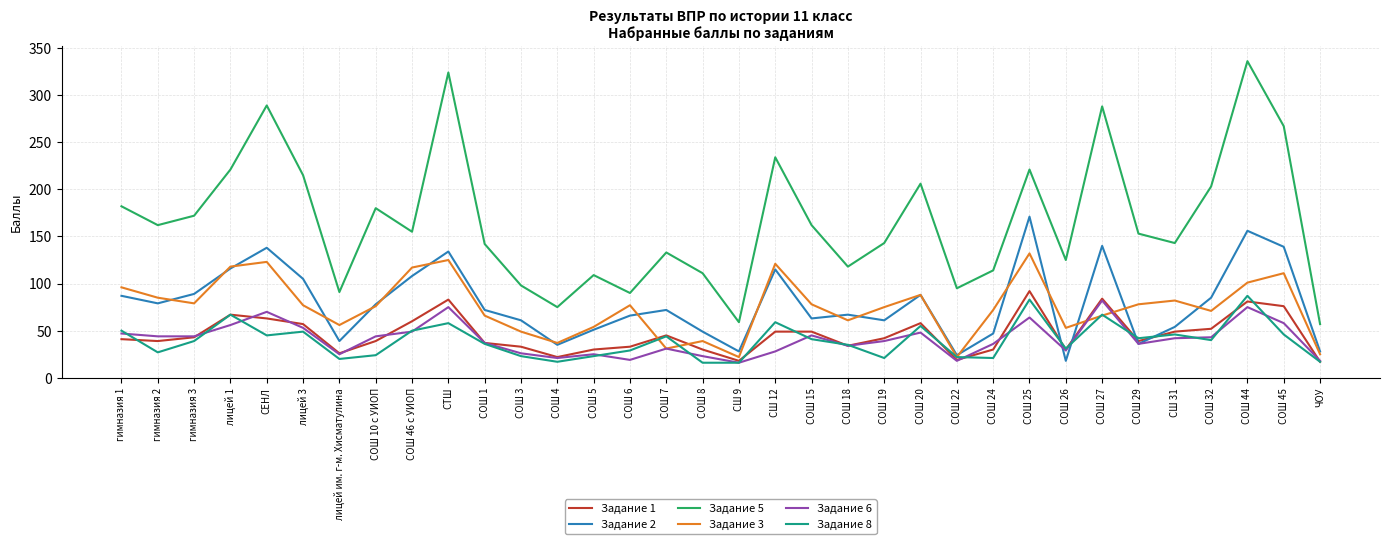

At how many categories does at least one series exceed 304?

2